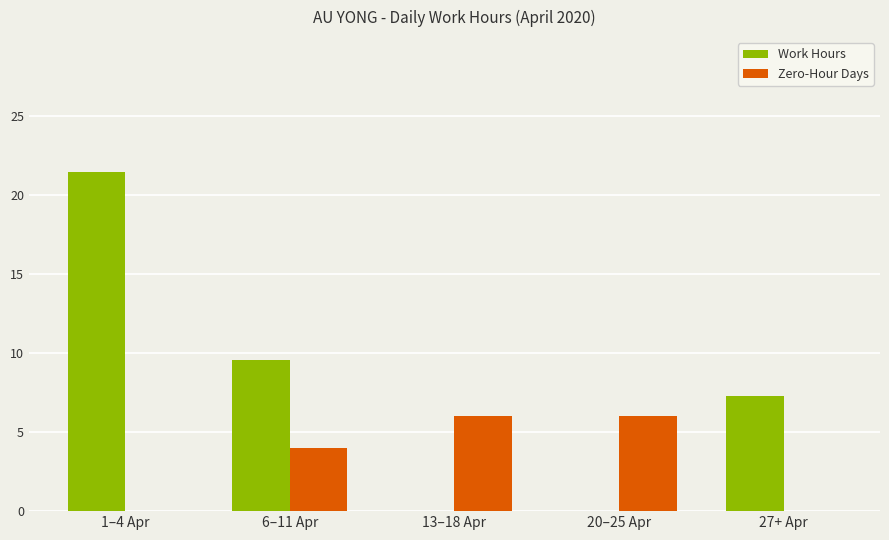

What is the sum of all Zero-Hour Days values?

16.0